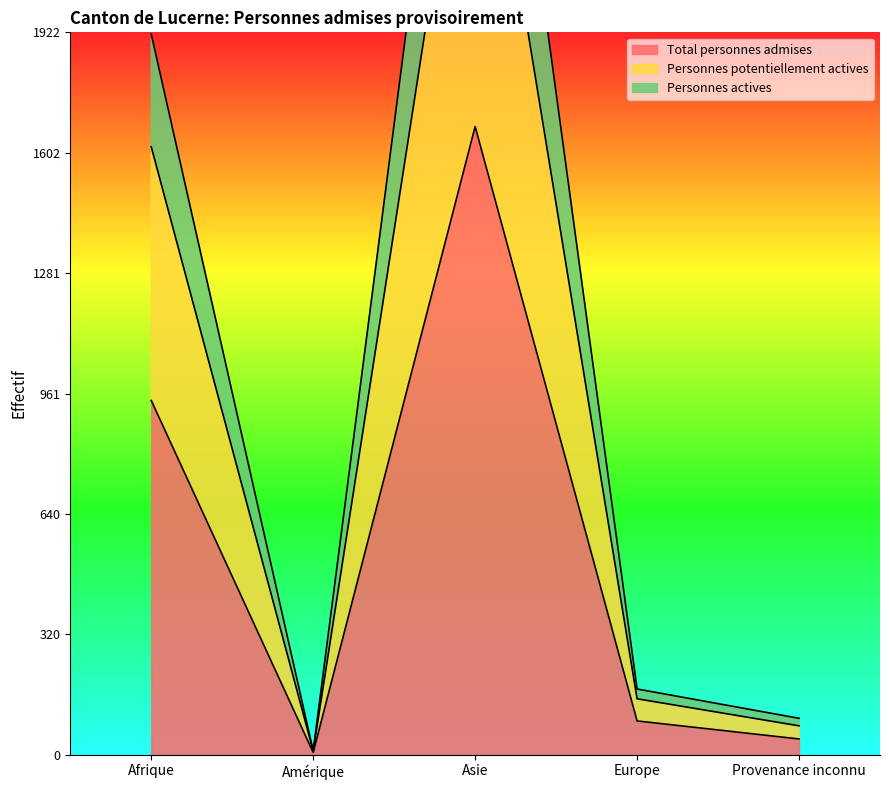

What is the label of the 4th point from the right?

Amérique